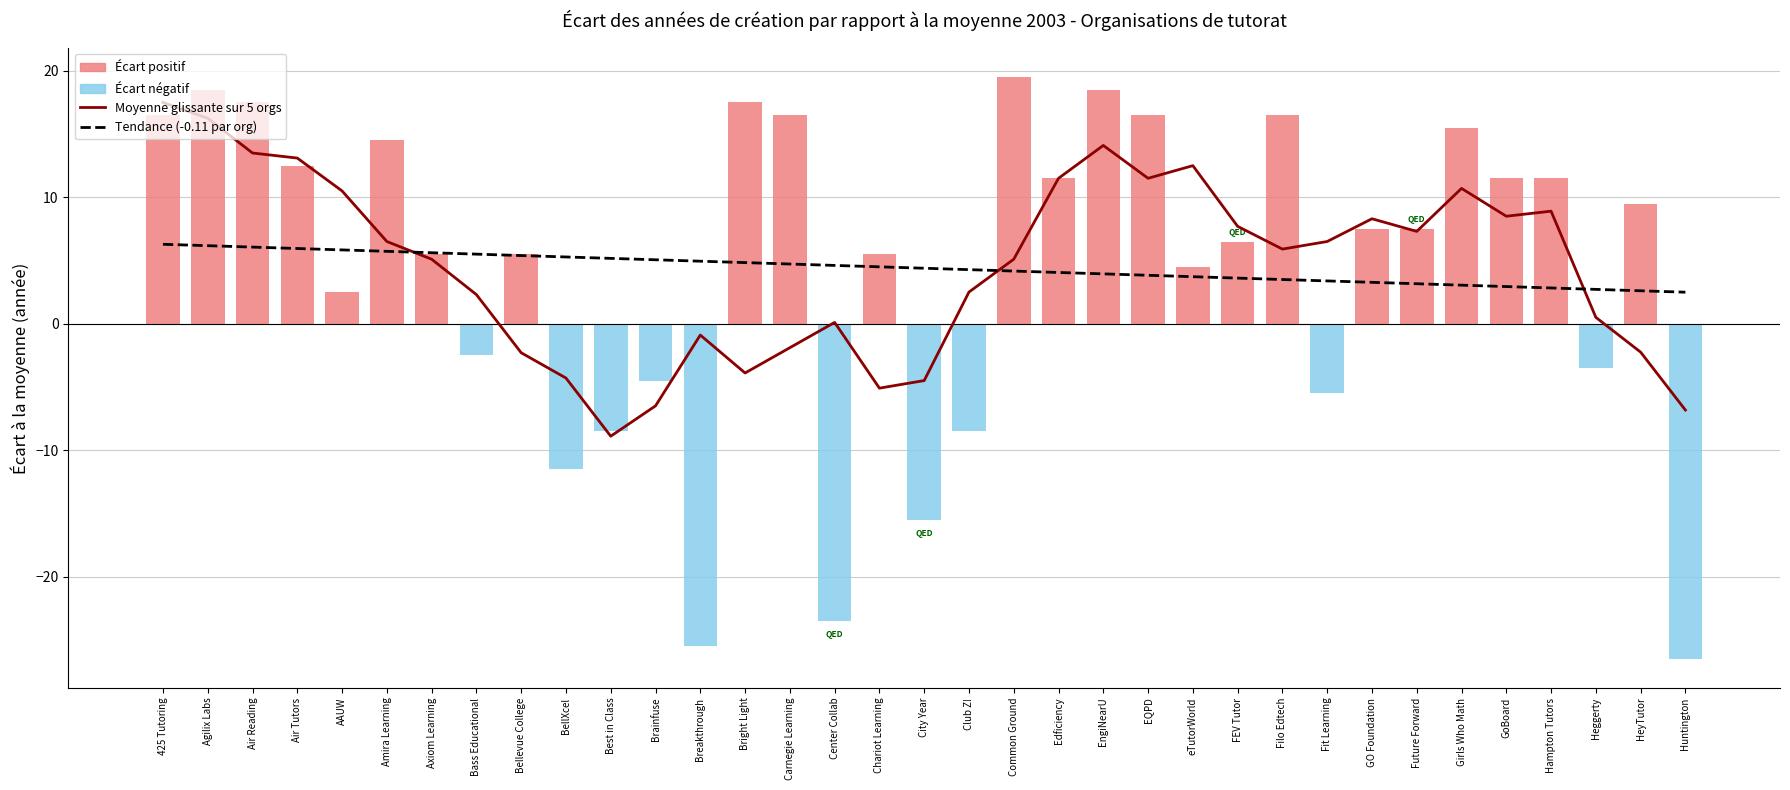

What position from the left is Common Ground?

20